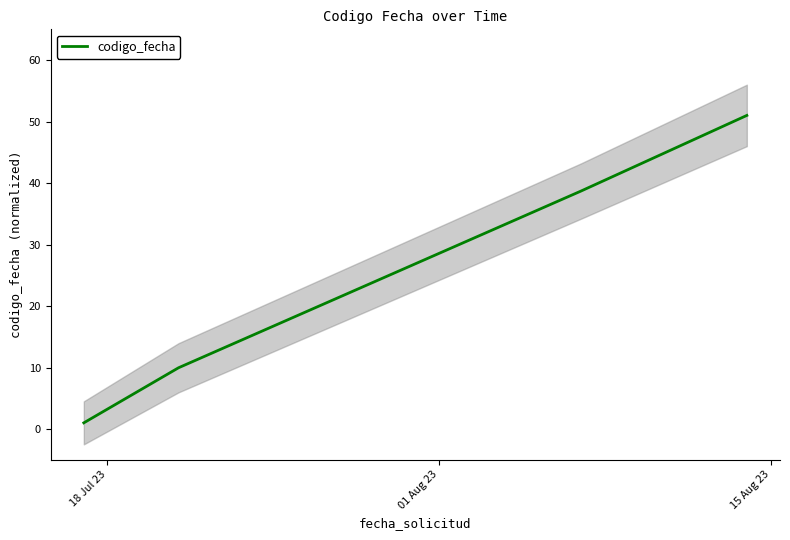

What position from the left is 18 Jul 23?

1